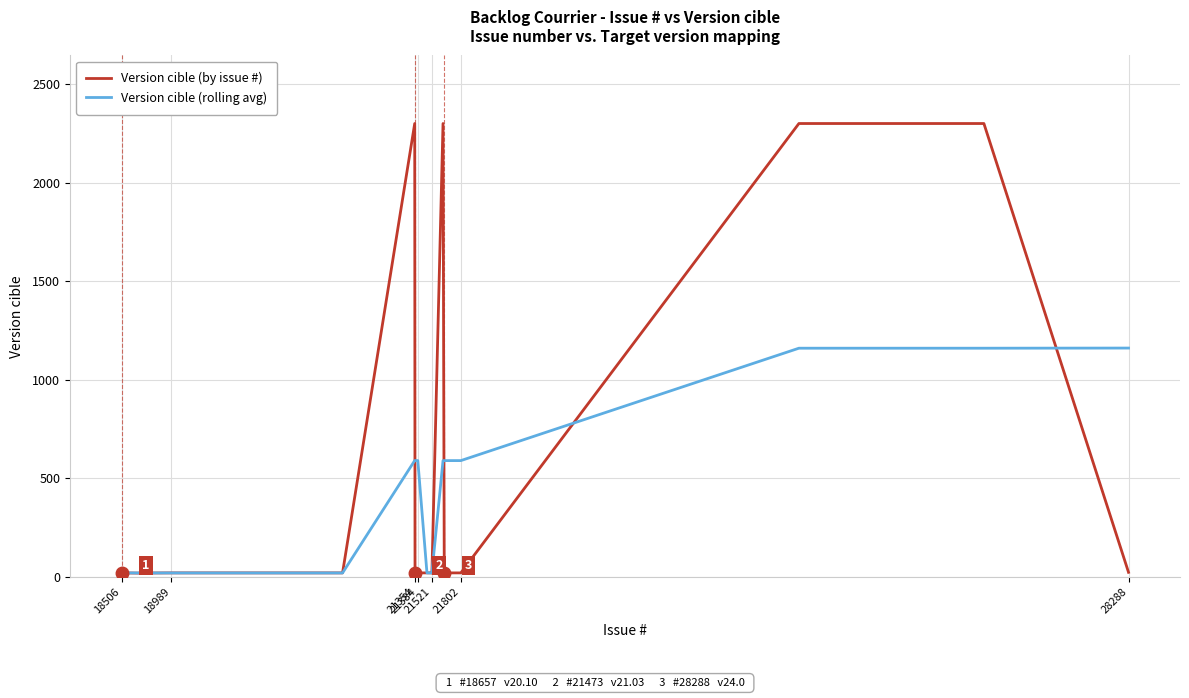

What is the maximum value shown in the chart?

2301.0